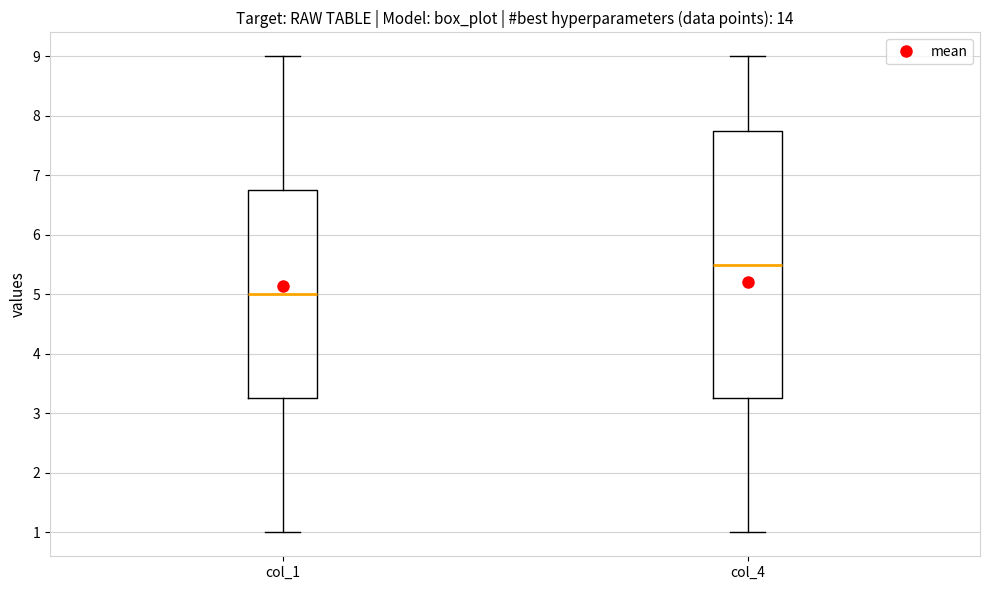

Where does the median line of the box for col_1 sit on the y-axis? The values are not printed on the chart, so give them approximately, as read against the axis.

5.0